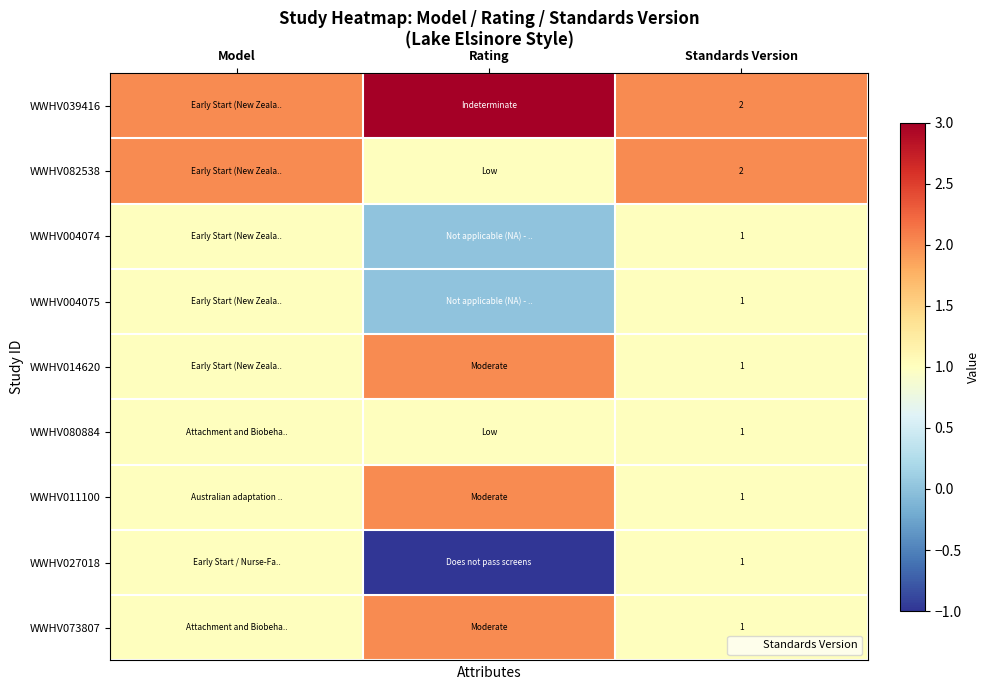

What is the spread (max minus min) of values at Standards Version?

1